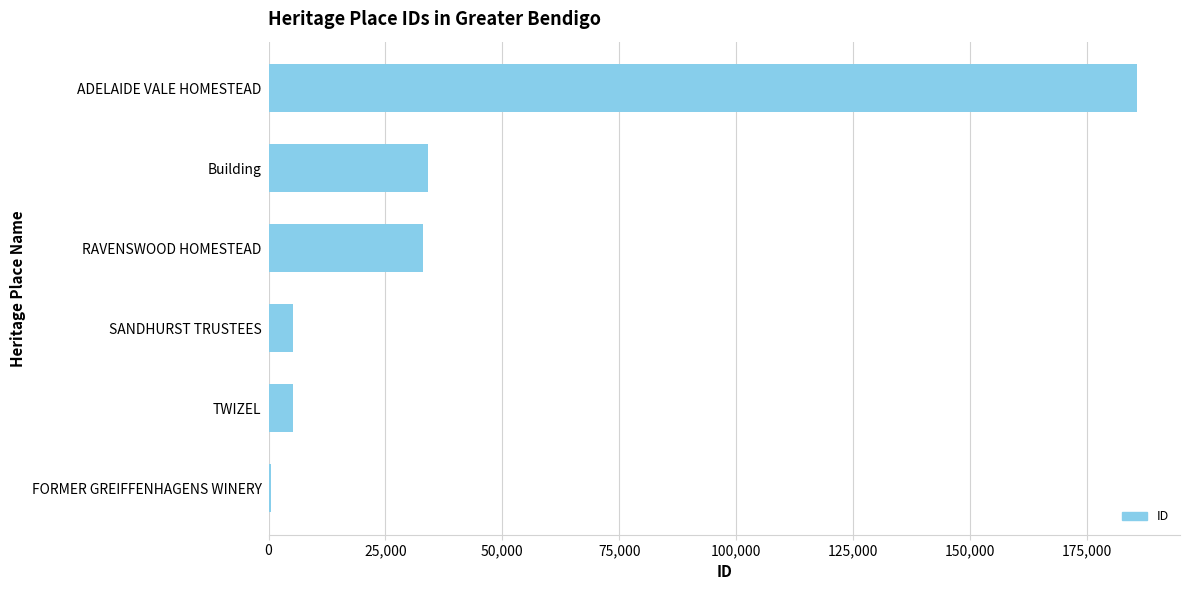

What is the sum of all values?

263642